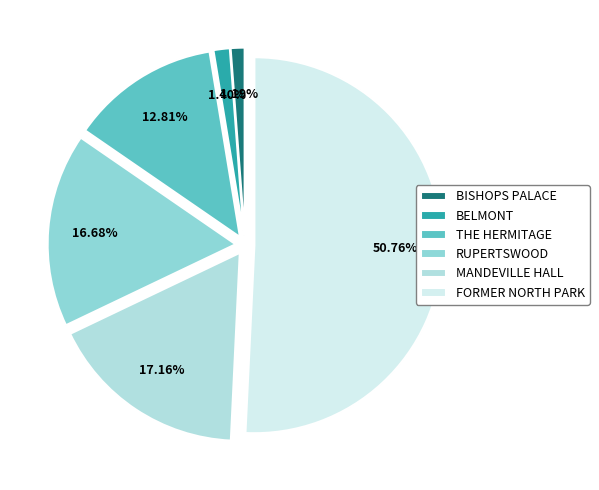

To the nearest percent, what is the difference between the THE HERMITAGE and BISHOPS PALACE slice percentages?

12%